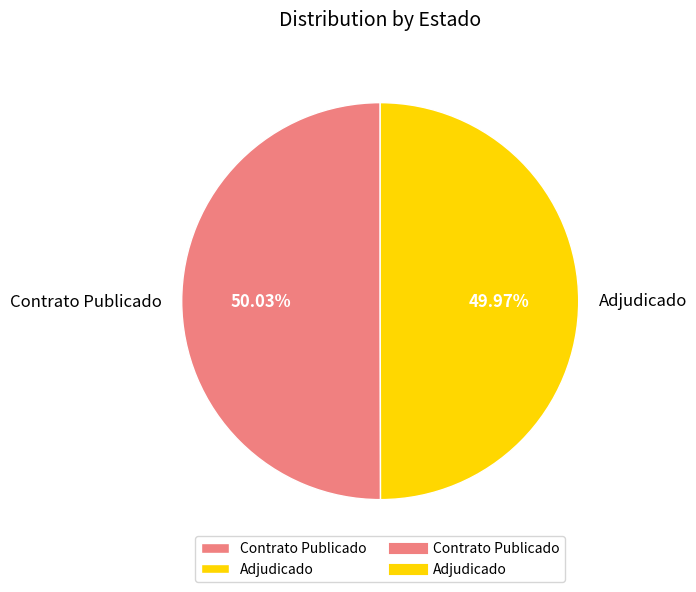

Is there a majority slice in this chart?

Yes